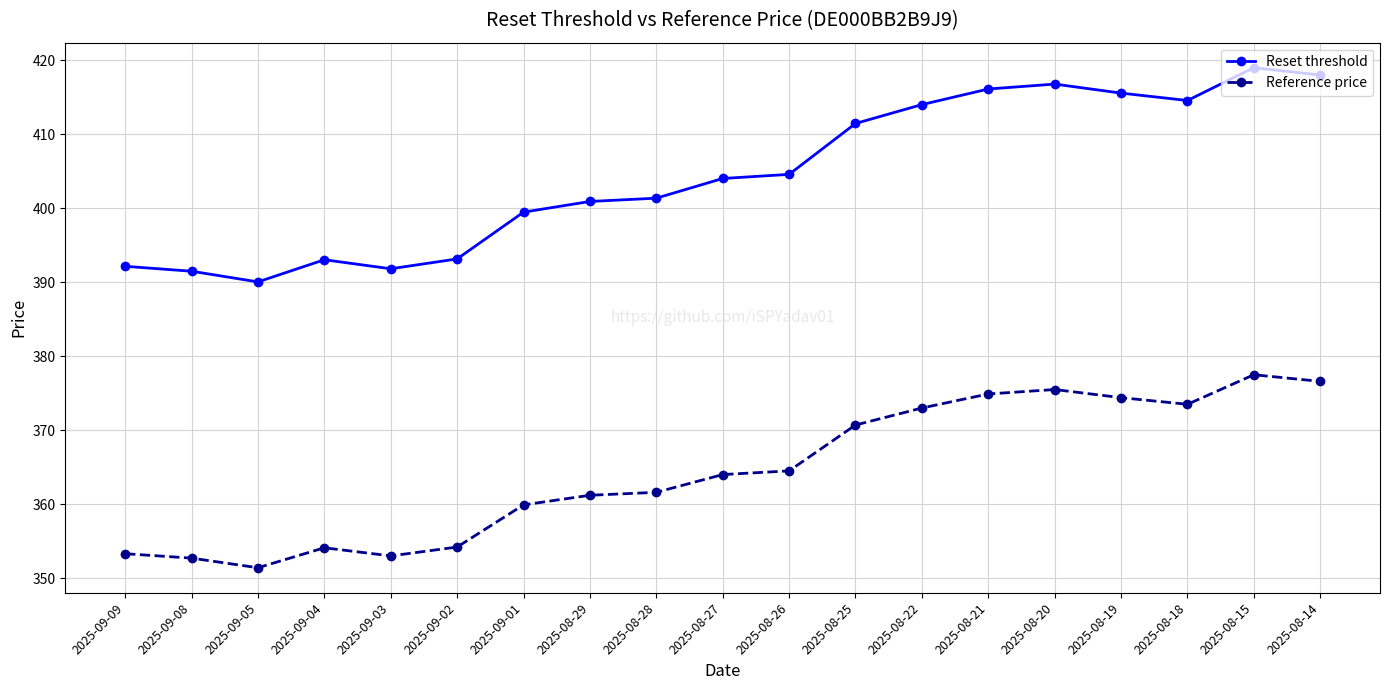

The value of Reference price at 2025-09-08 is 352.7. True or false?

True